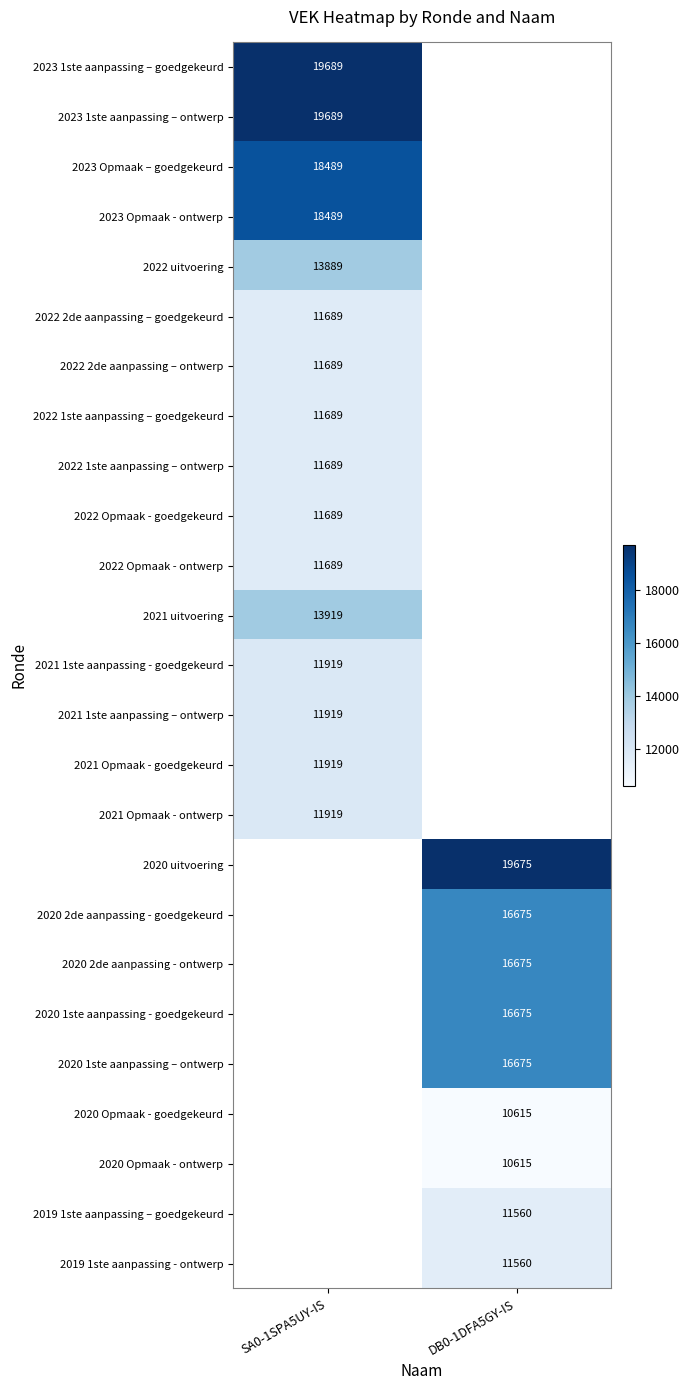

Is it true that 2021 Opmaak - ontwerp equals 16294 at SA0-1SPA5UY-IS?

False